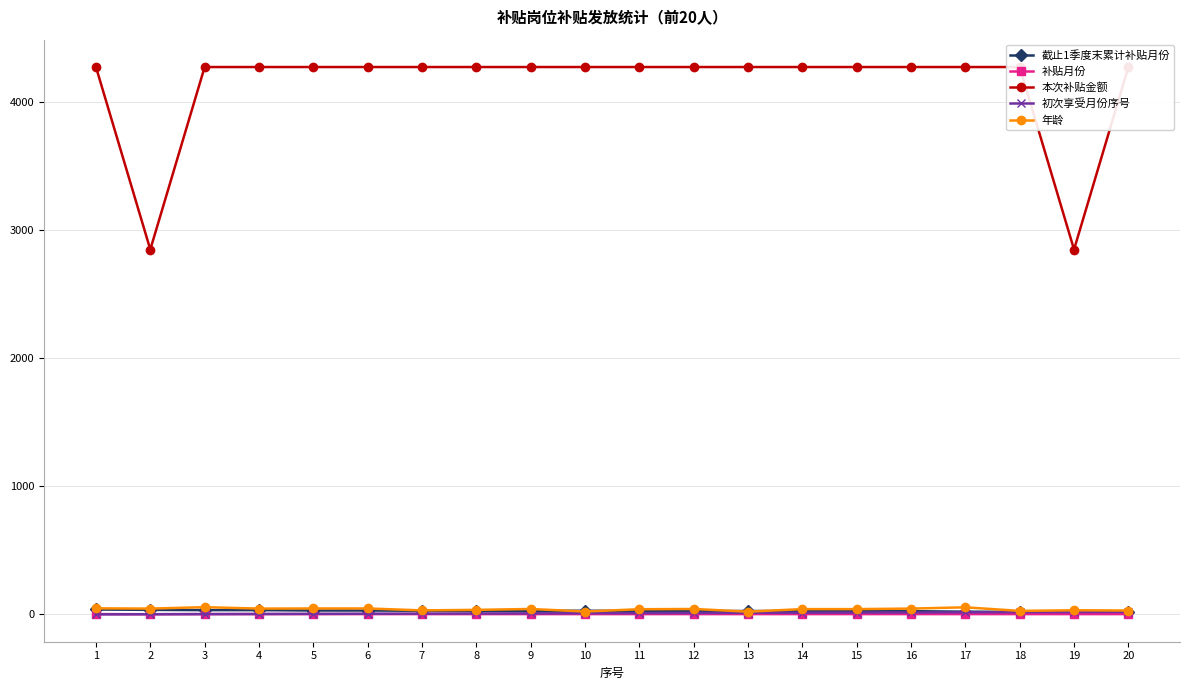

How many data points in 初次享受月份序号 are above 11?

9